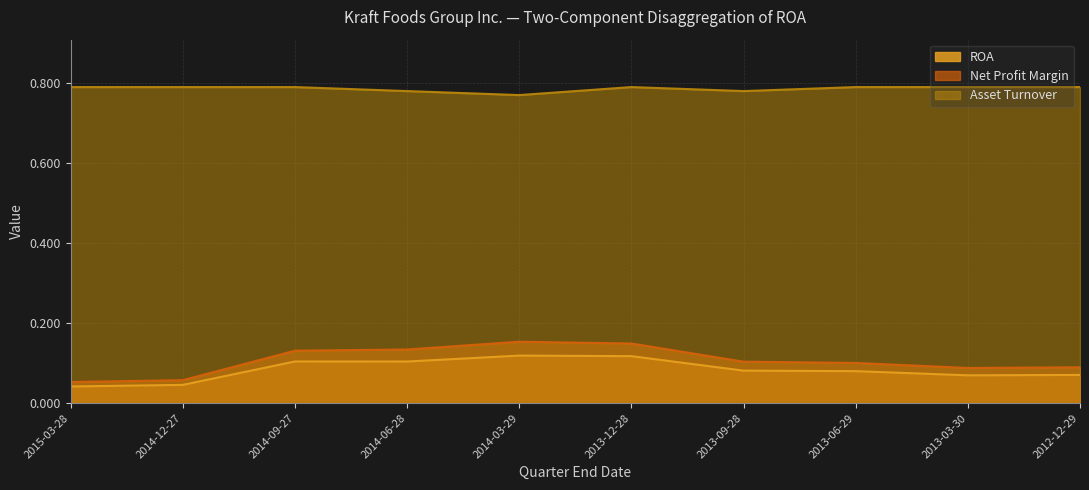

What is the average value of the ROA series?

0.1